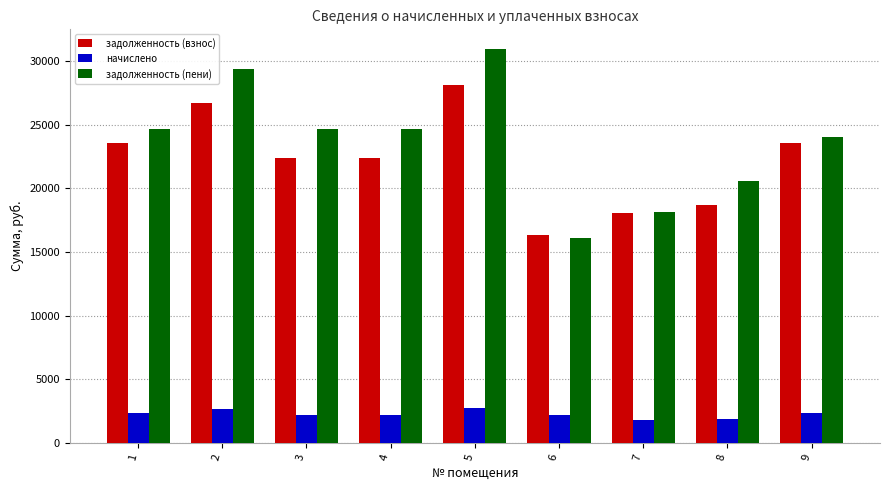

True or false: задолженность (взнос) has a value of 22394.2 at 3.

True